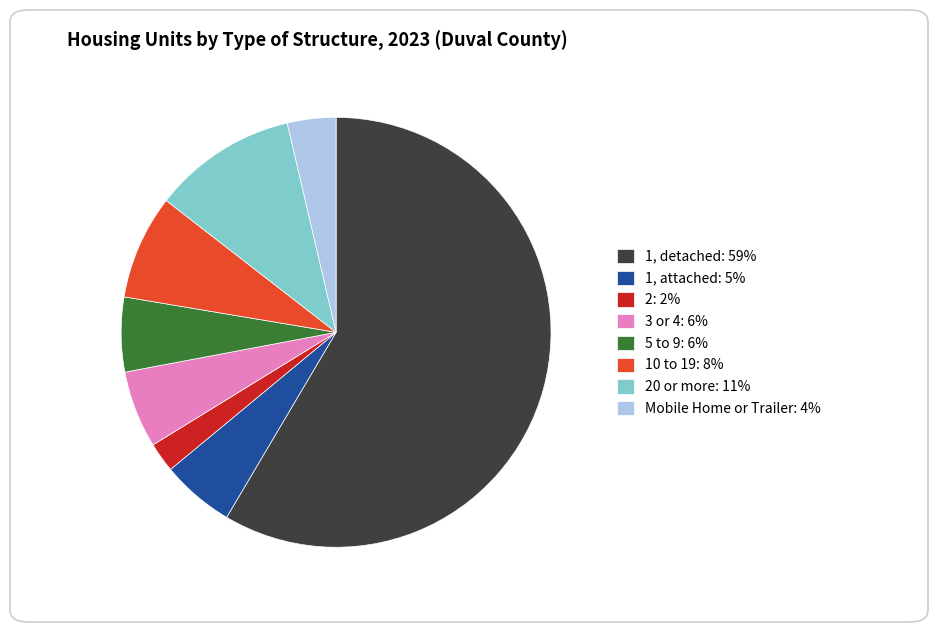

Which has a higher value, 5 to 9: 6% or Mobile Home or Trailer: 4%?

5 to 9: 6%